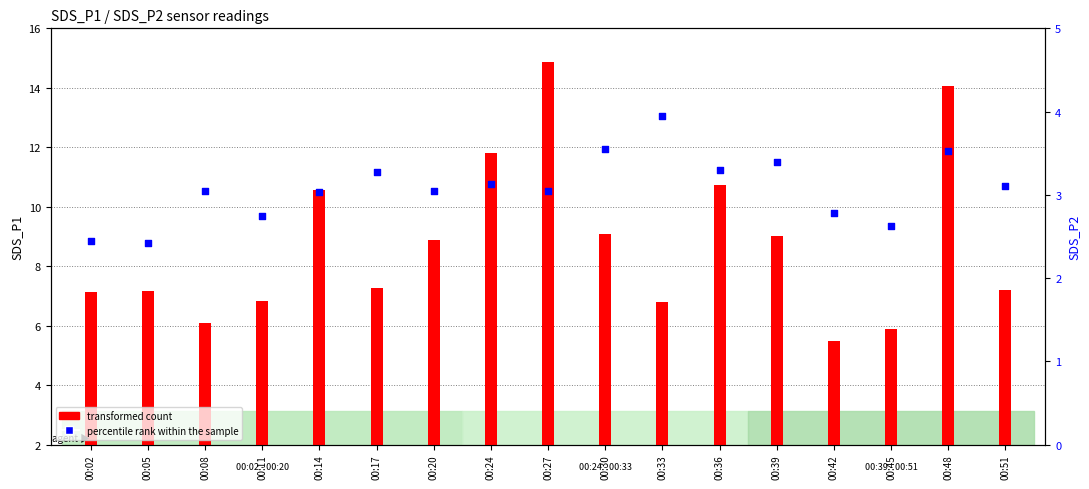

At how many categories does at least one series exceed 9?

7